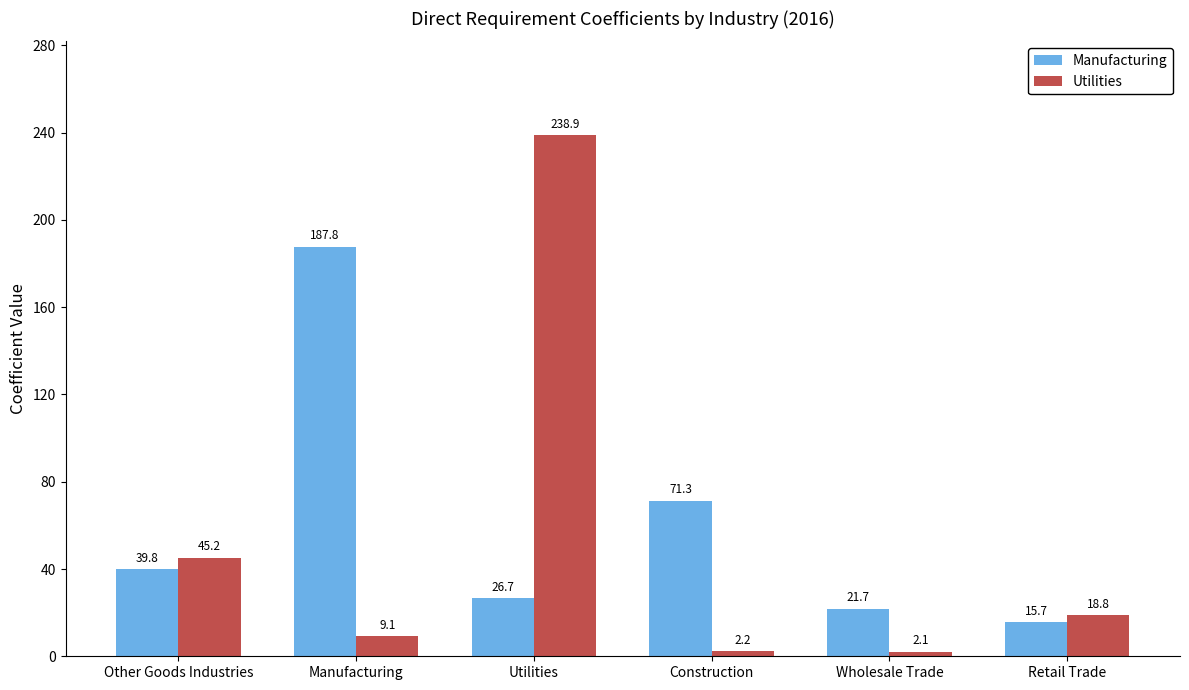

Is the value of Utilities at Construction greater than the value of Manufacturing at Other Goods Industries?

No